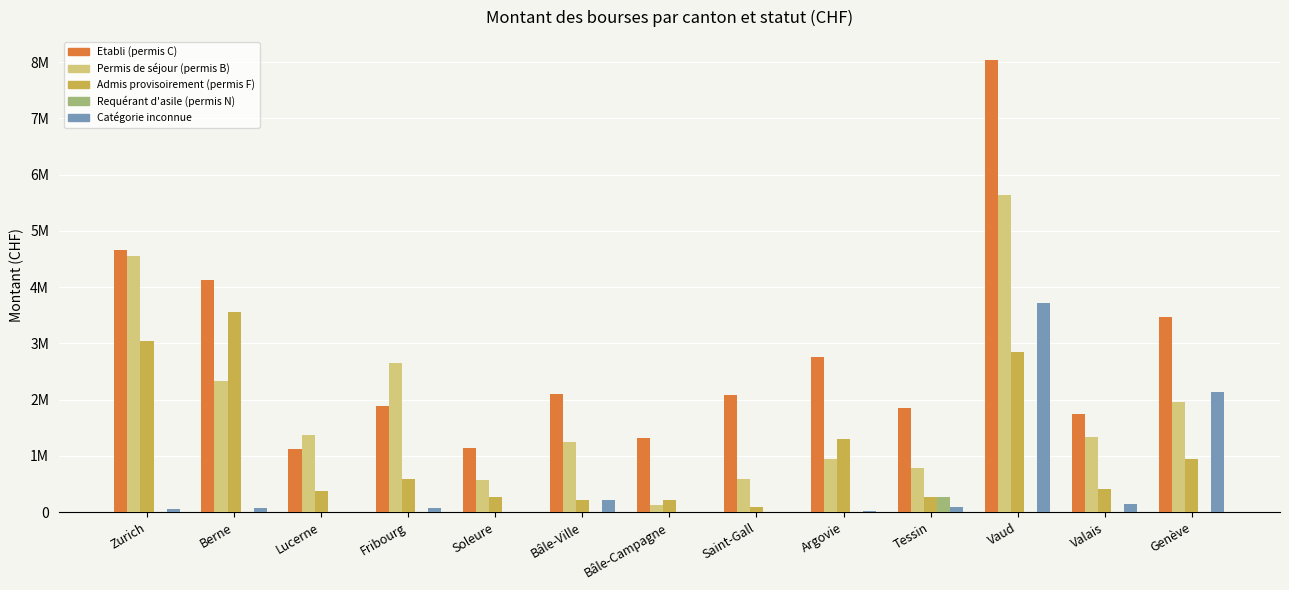

Are the bars horizontal?

No